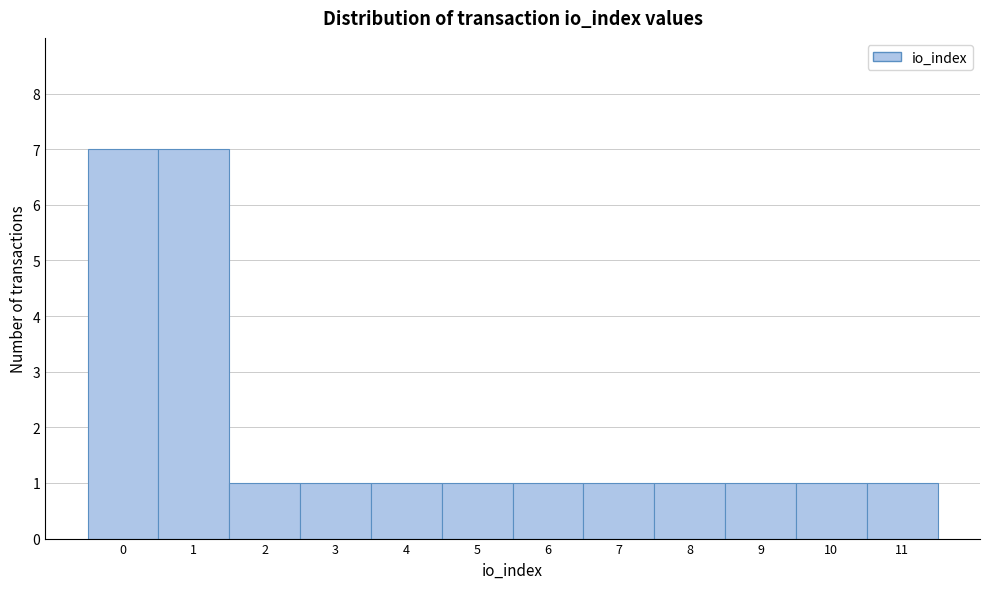

Reading left to right, list every bar in this chart as the range it spans on the x-axis followed by its height. The values are not printed on the chart, so give them approximately, as read against the axis.

-0.5 to 0.5: 7
0.5 to 1.5: 7
1.5 to 2.5: 1
2.5 to 3.5: 1
3.5 to 4.5: 1
4.5 to 5.5: 1
5.5 to 6.5: 1
6.5 to 7.5: 1
7.5 to 8.5: 1
8.5 to 9.5: 1
9.5 to 10.5: 1
10.5 to 11.5: 1